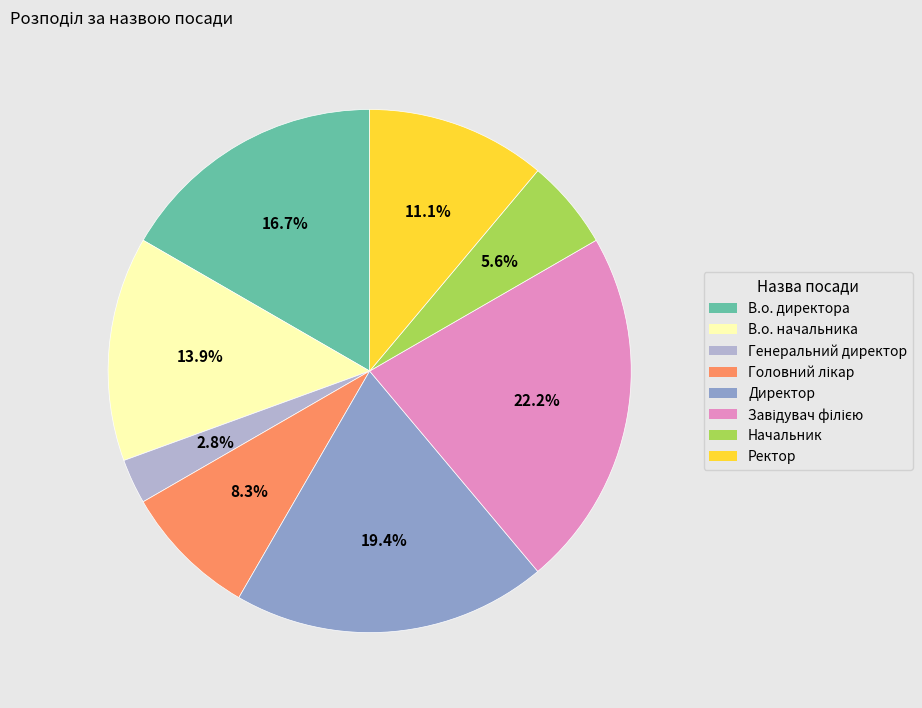

To the nearest percent, what is the difference between the largest and smallest slice percentages?

19%